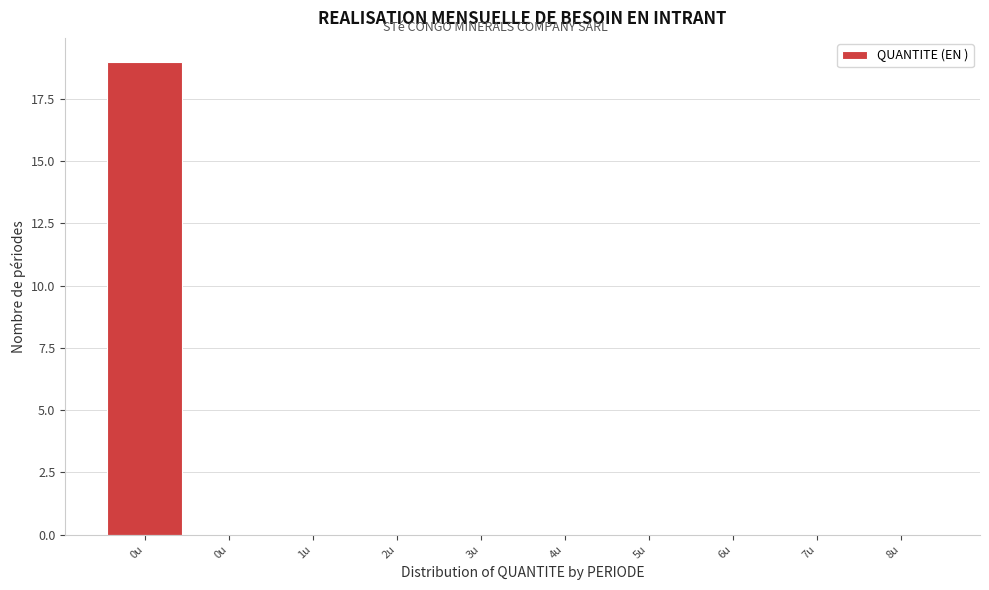

How many categories are shown in the chart?

10